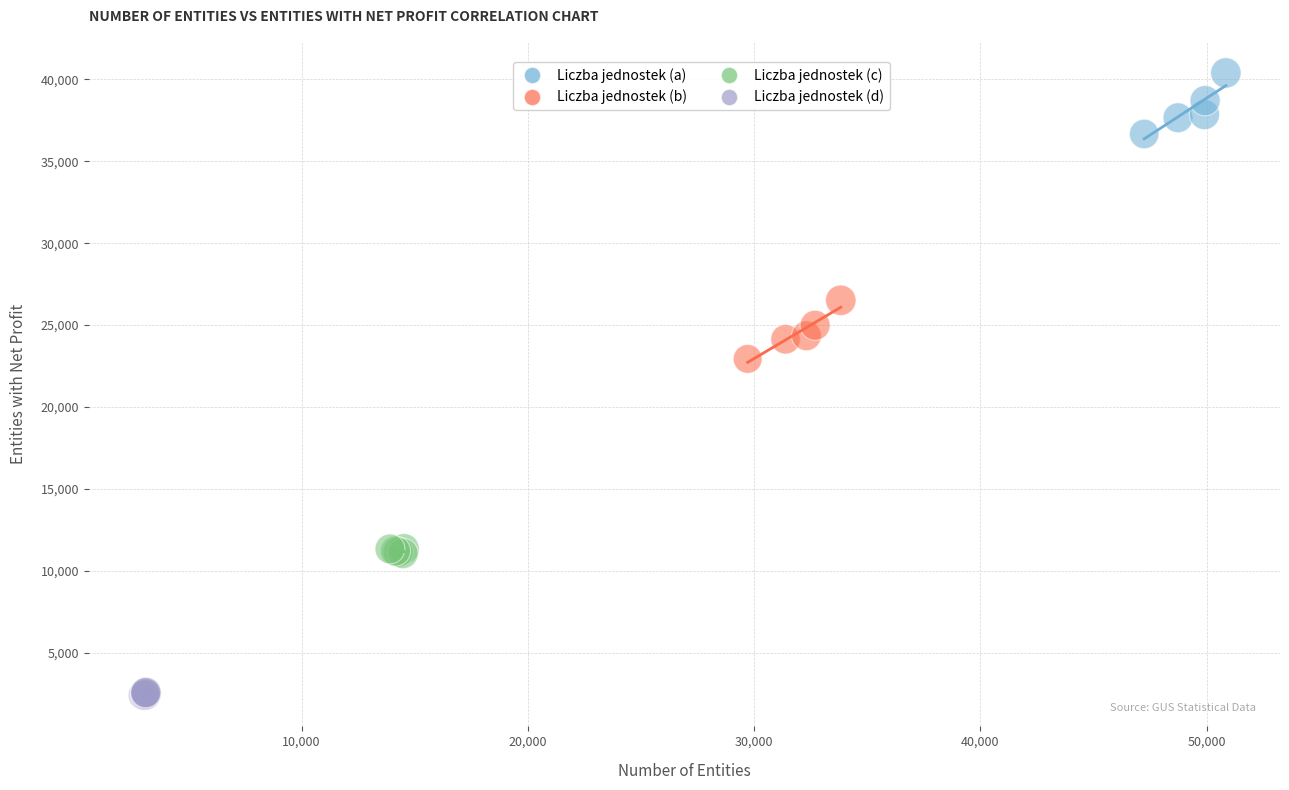

What are all the series names shown in the legend?

Liczba jednostek (a), Liczba jednostek (b), Liczba jednostek (c), Liczba jednostek (d)